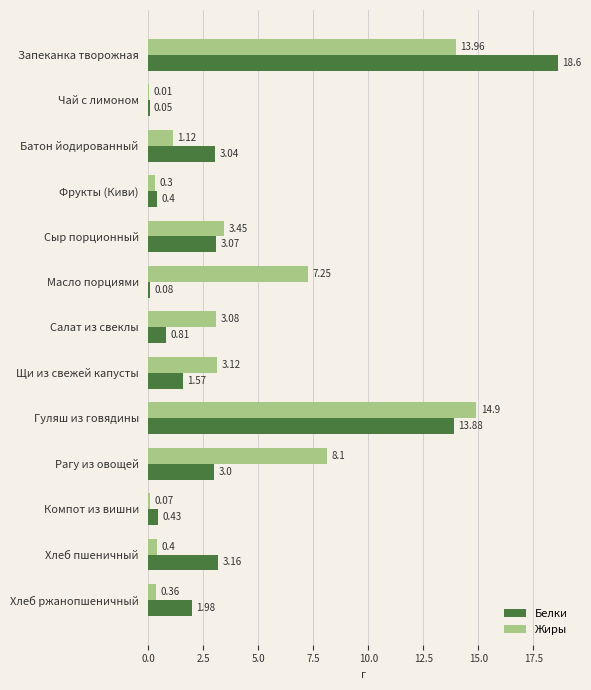

What is the sum of the Жиры values at Компот из вишни and Гуляш из говядины?

15.0